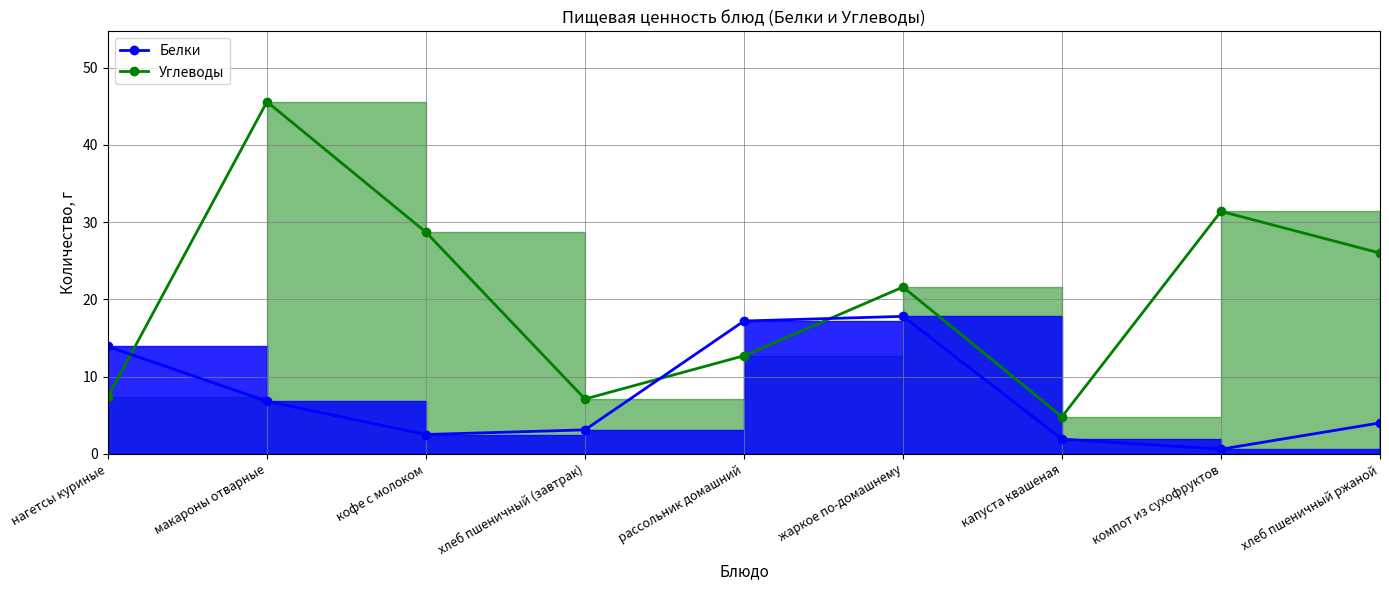

Where do Углеводы and Белки first cross each other?

нагетсы куриные and макароны отварные